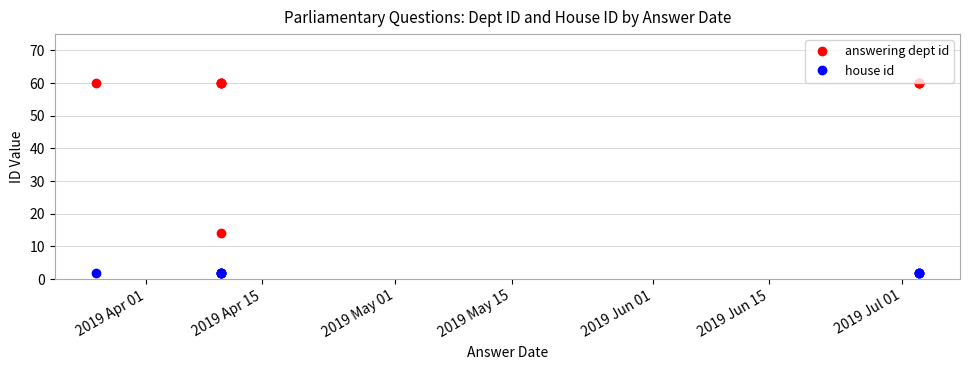

Is it true that house id equals 1 at 8?

False